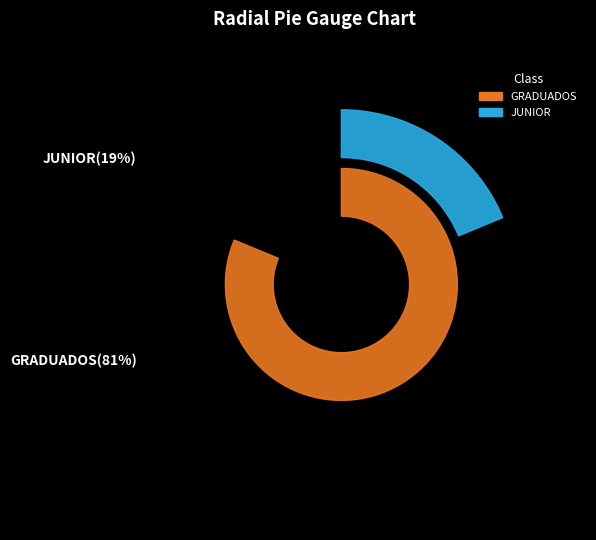

Which category accounts for the majority?

GRADUADOS